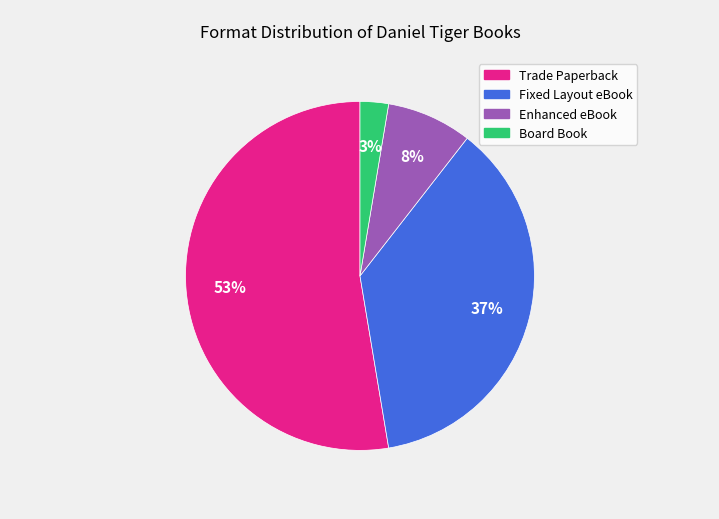

Combined, do Trade Paperback and Enhanced eBook account for over 50%?

Yes